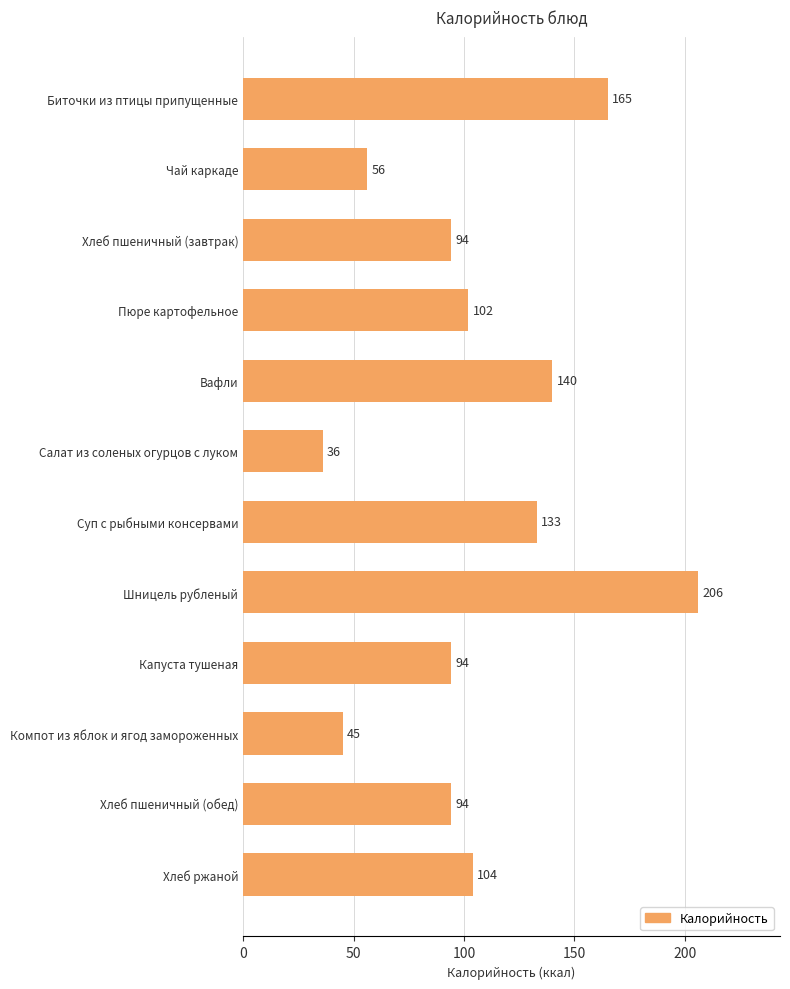

At which label is the value closest to 121?

Суп с рыбными консервами